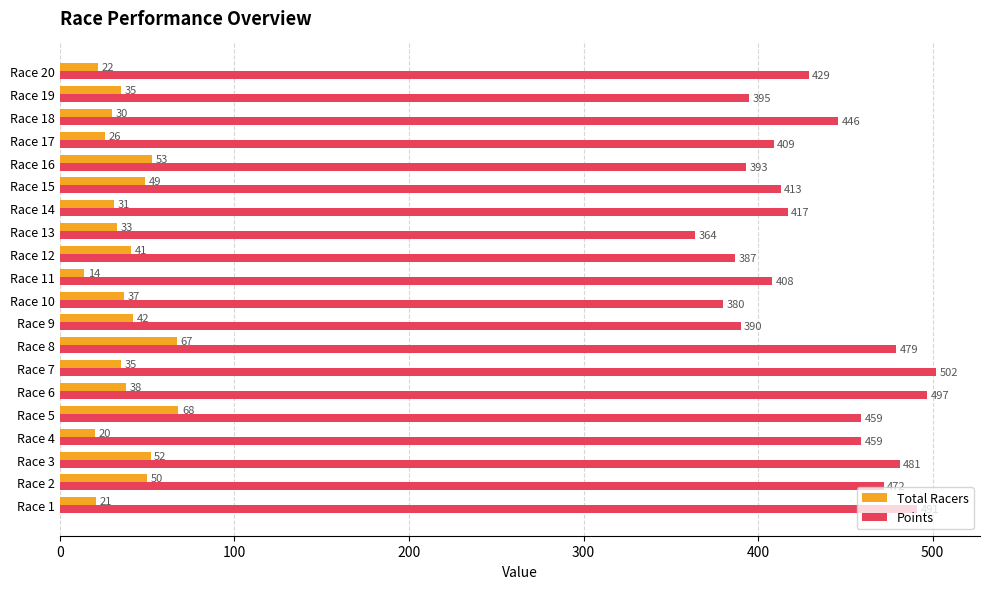

Rank the series by their average value, from highest to lowest.

Points, Total Racers